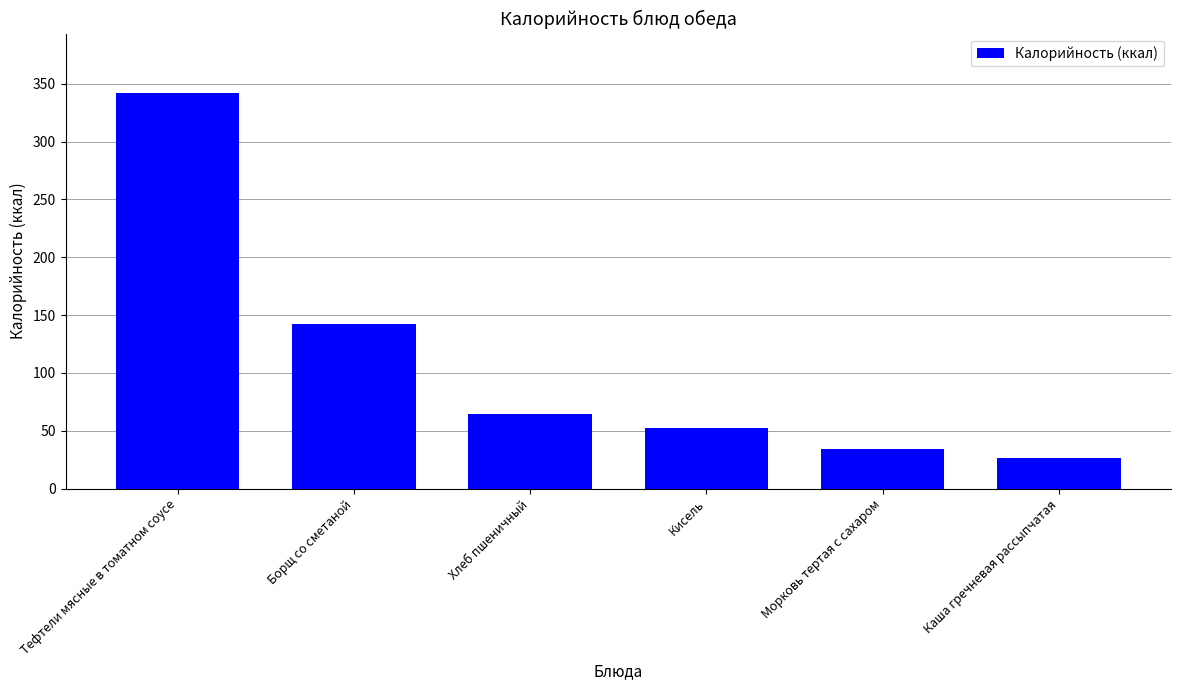

Reading left to right, extract all data points from this chart.

342.0	142.5	64.3	52.6	34.3	26.7